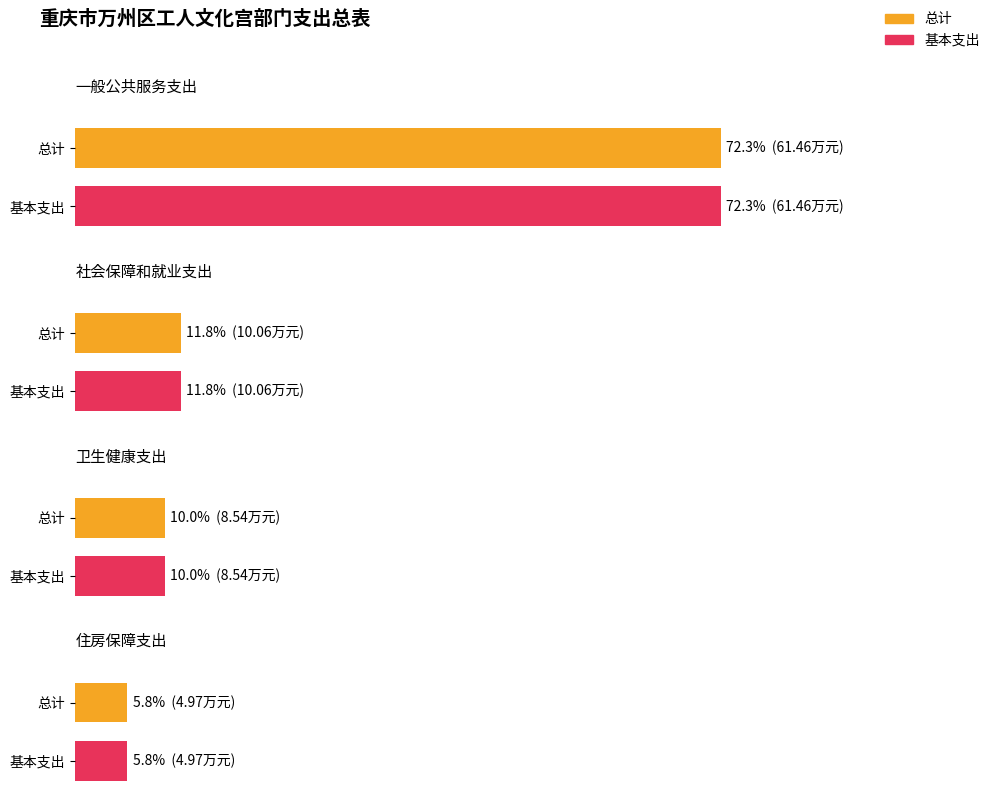

What position from the right is 卫生健康支出?

2